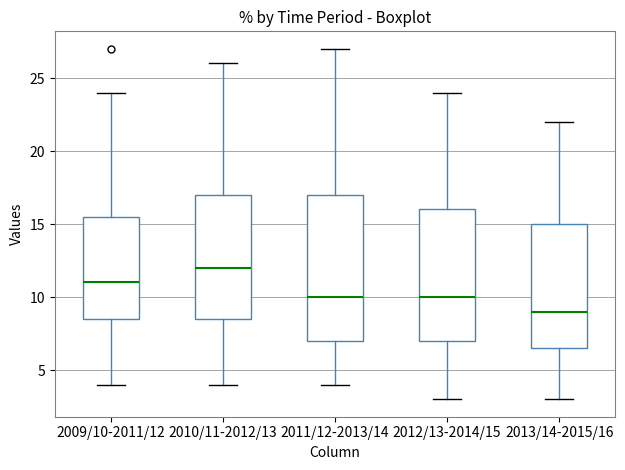

Reading left to right, read every box against the y-axis: the position of its median line, the range the box covers, and the ends of its whiskers. The values are not printed on the chart, so give them approximately, as read against the axis.

2009/10-2011/12: median 11.0, box 8.5 to 15.5, whiskers 4.0 to 24.0
2010/11-2012/13: median 12.0, box 8.5 to 17.0, whiskers 4.0 to 26.0
2011/12-2013/14: median 10.0, box 7.0 to 17.0, whiskers 4.0 to 27.0
2012/13-2014/15: median 10.0, box 7.0 to 16.0, whiskers 3.0 to 24.0
2013/14-2015/16: median 9.0, box 6.5 to 15.0, whiskers 3.0 to 22.0